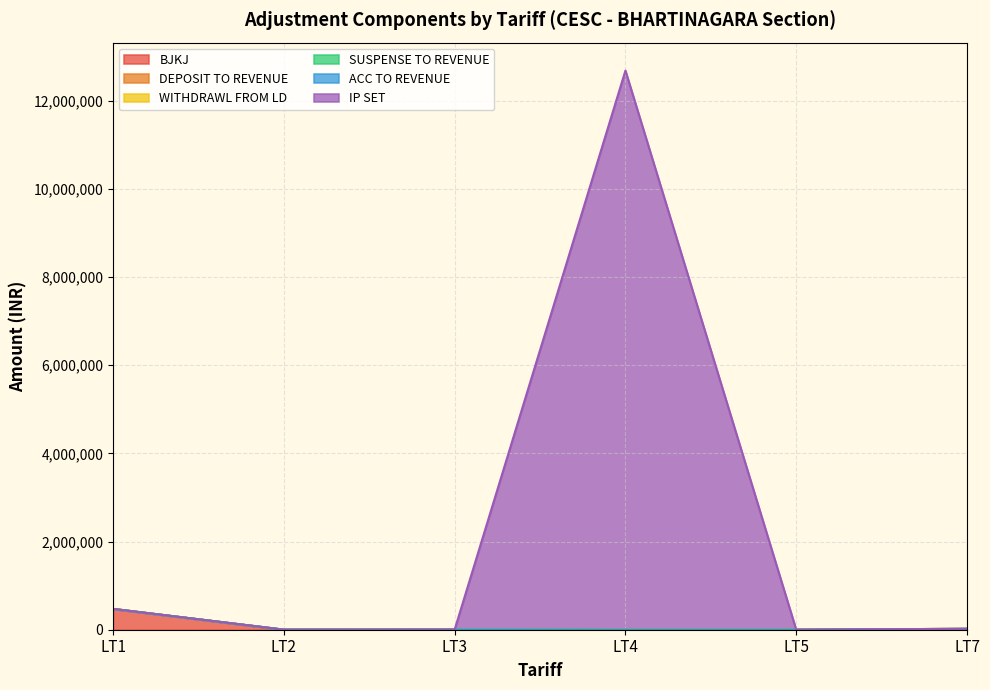

Which series has the largest total across all categories?

IP SET